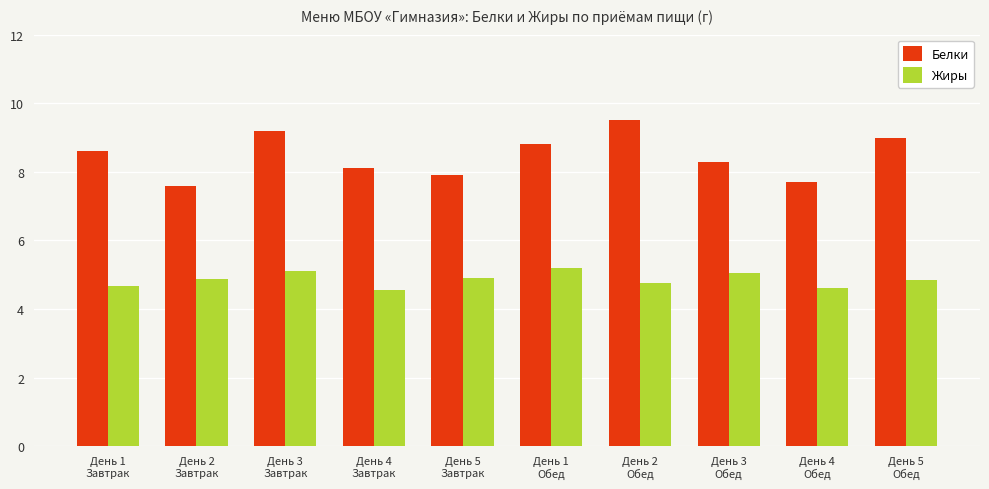

At День 1
Обед, list the series in order from smallest to largest.

Жиры, Белки